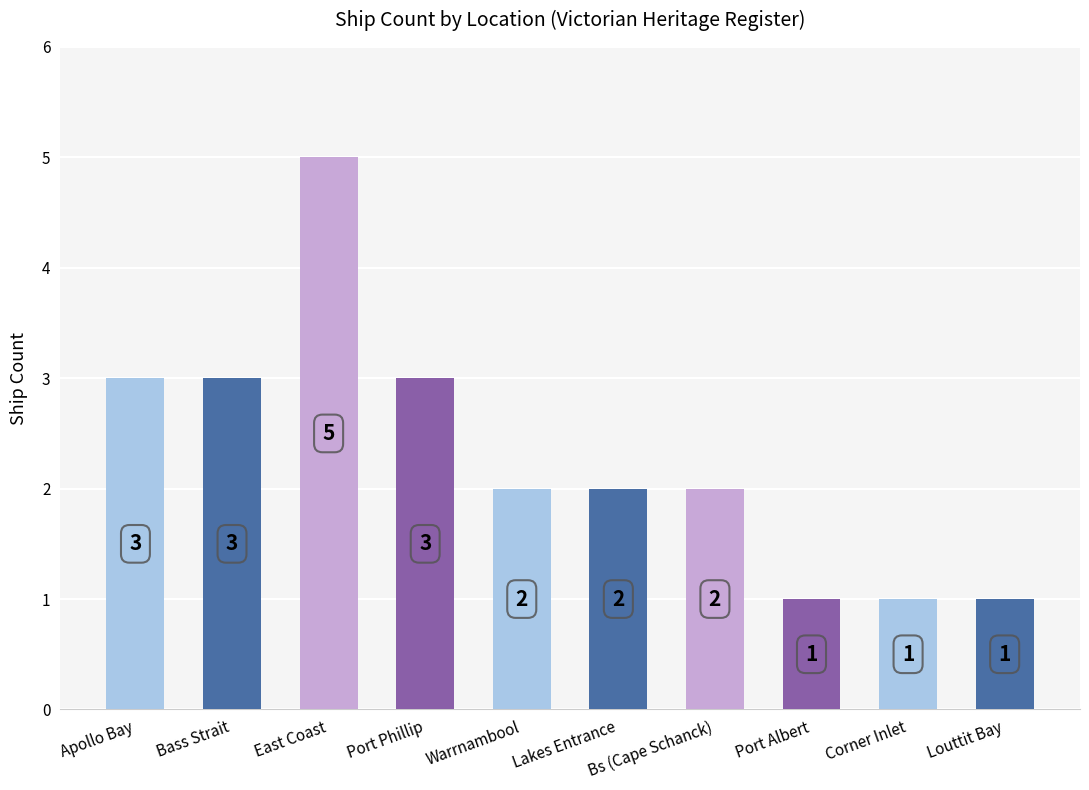

Reading left to right, extract all data points from this chart.

3	3	5	3	2	2	2	1	1	1